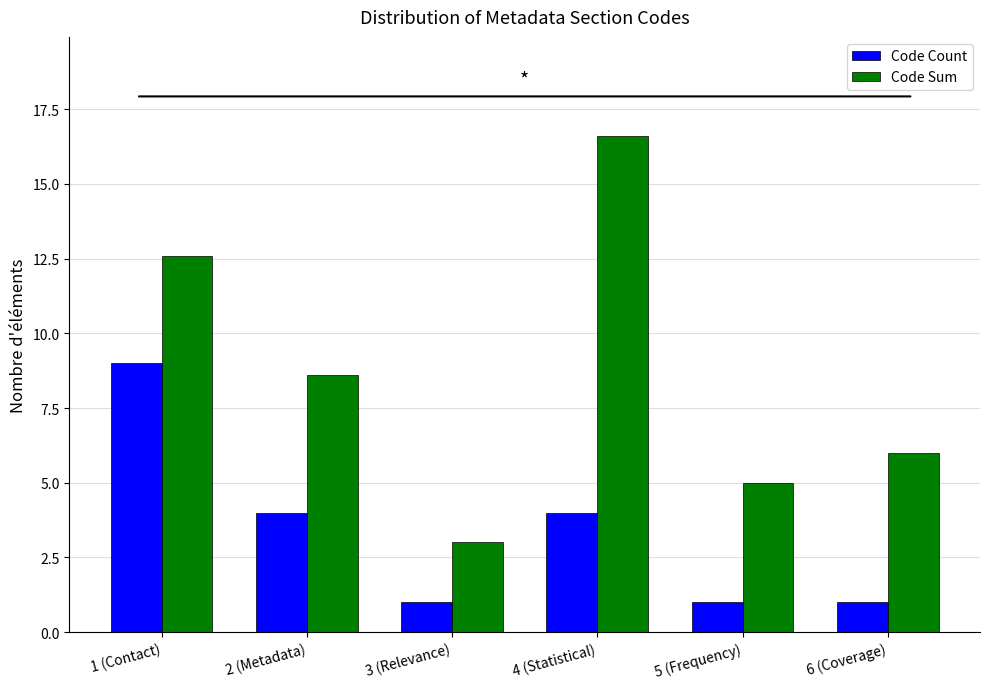

What is the label of the 1st bar from the right?

6 (Coverage)